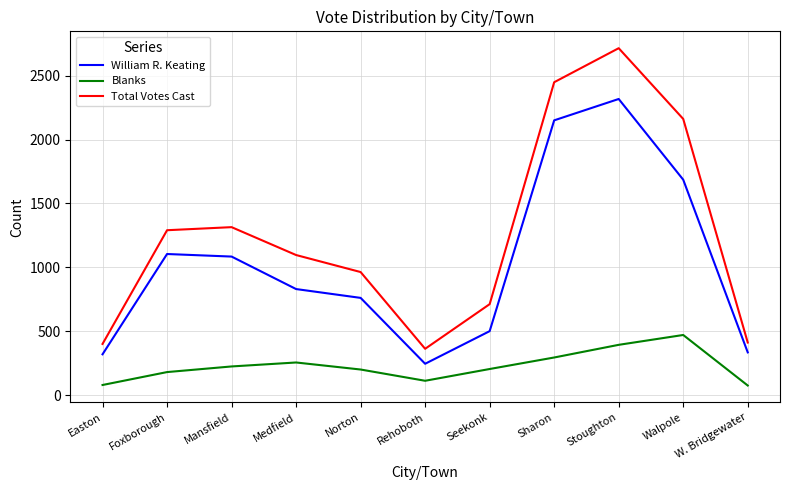

True or false: Blanks and Total Votes Cast intersect in this chart.

False